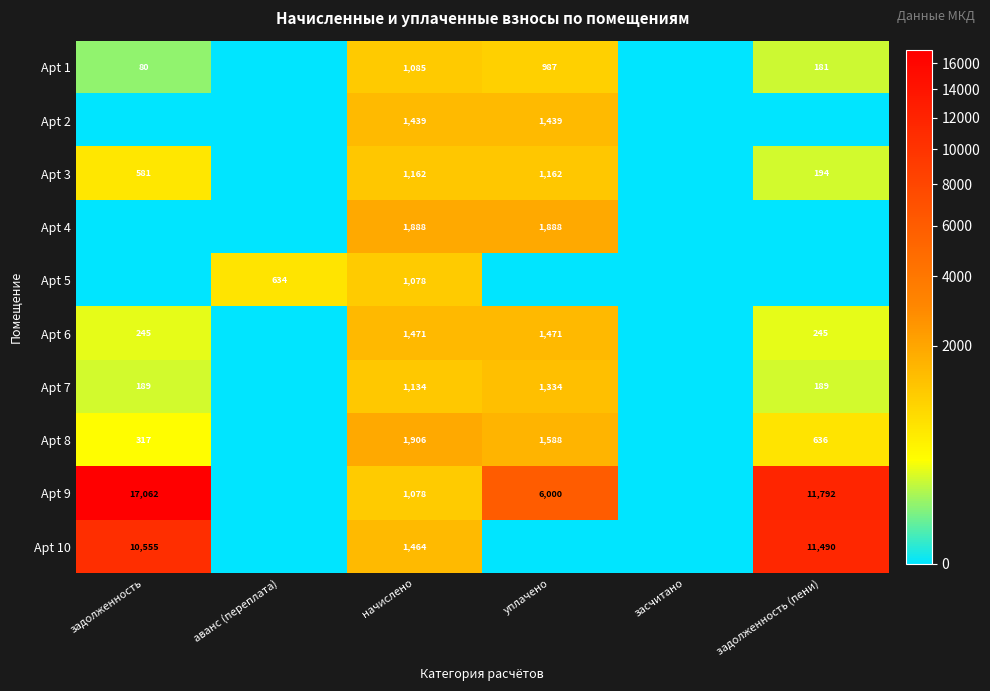

The Apt 2 series shows 1439 at уплачено. True or false?

True